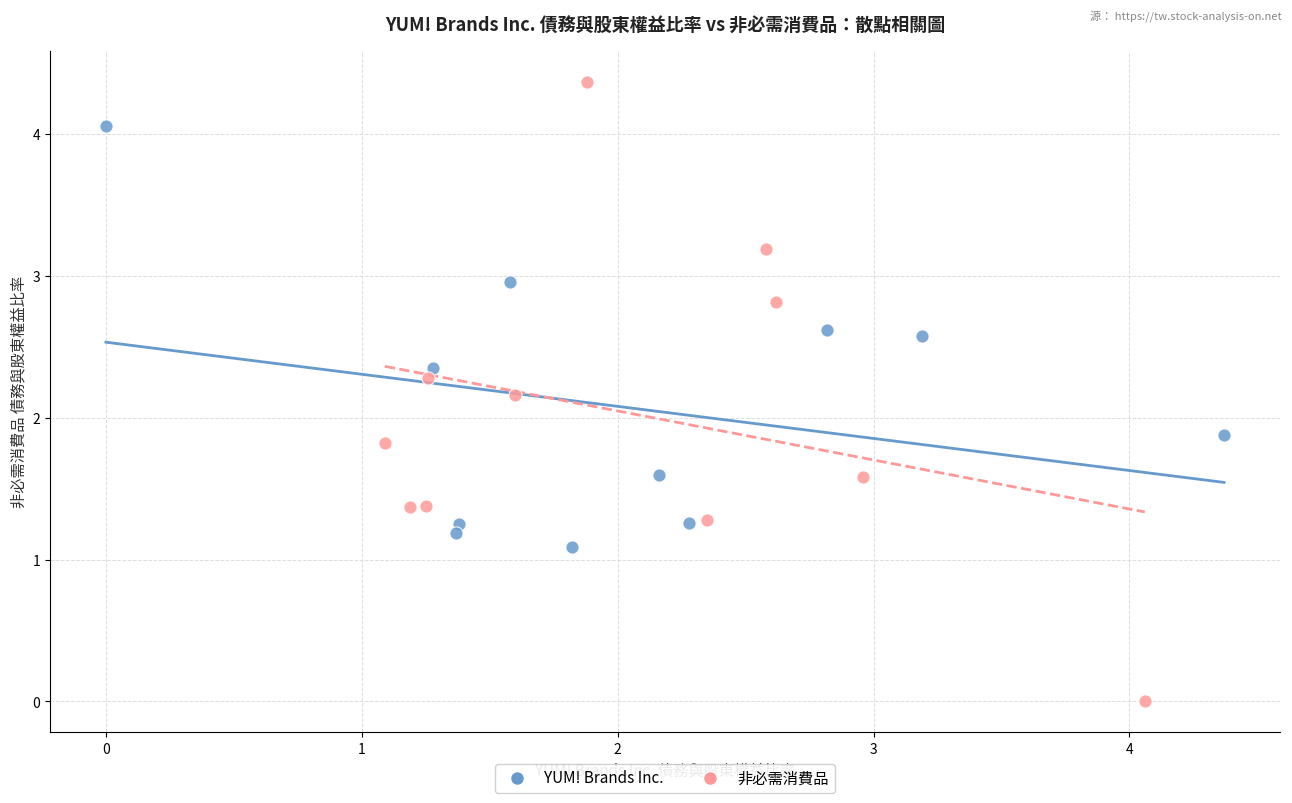

Which series reaches the minimum Y coordinate?

非必需消費品